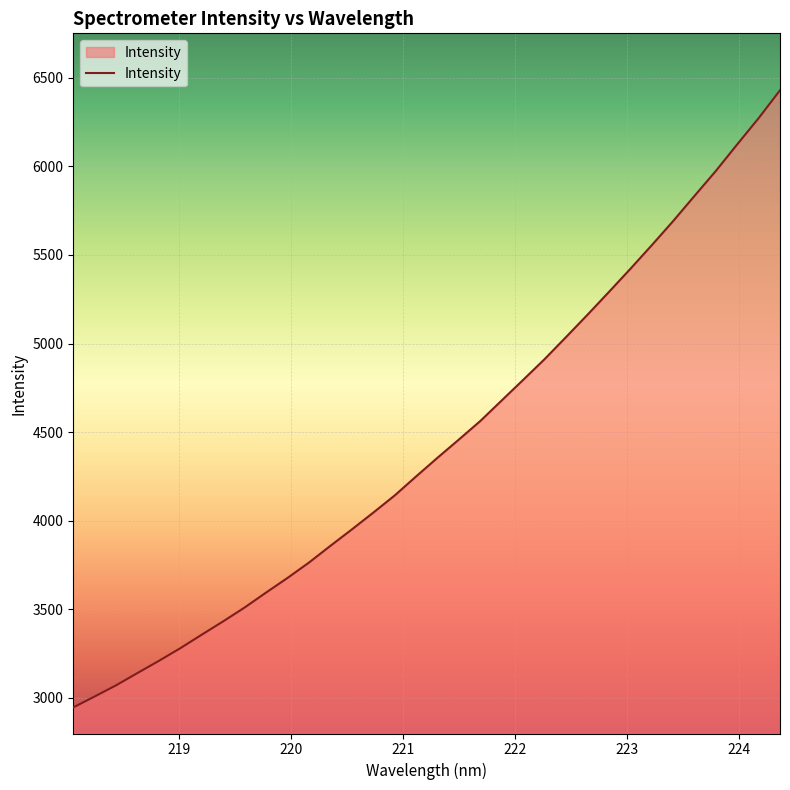

Does the chart display data point markers on the line(s)?

No